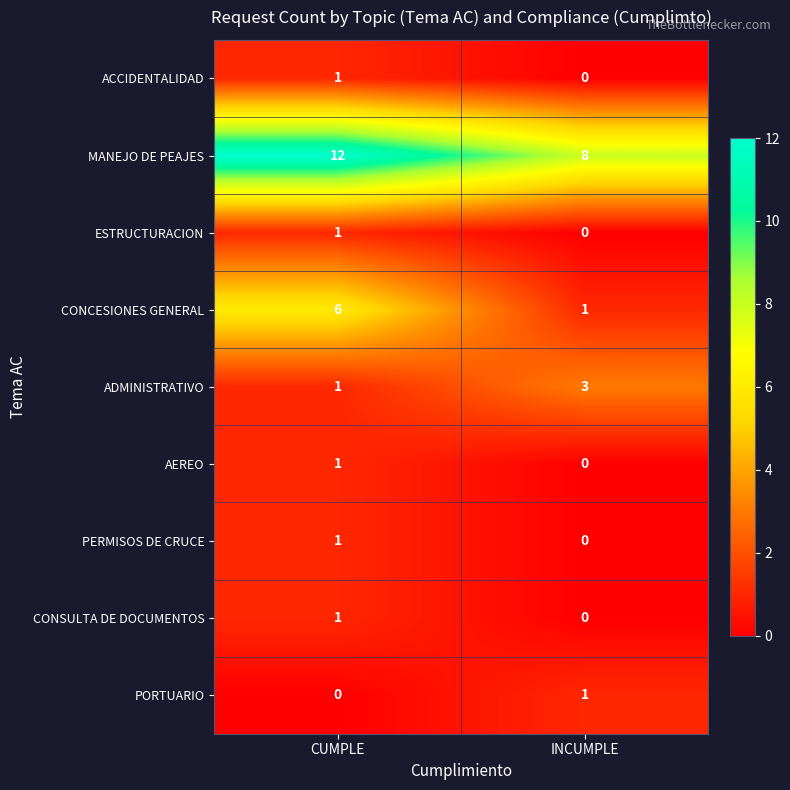

Is it true that CONSULTA DE DOCUMENTOS equals -1 at INCUMPLE?

False